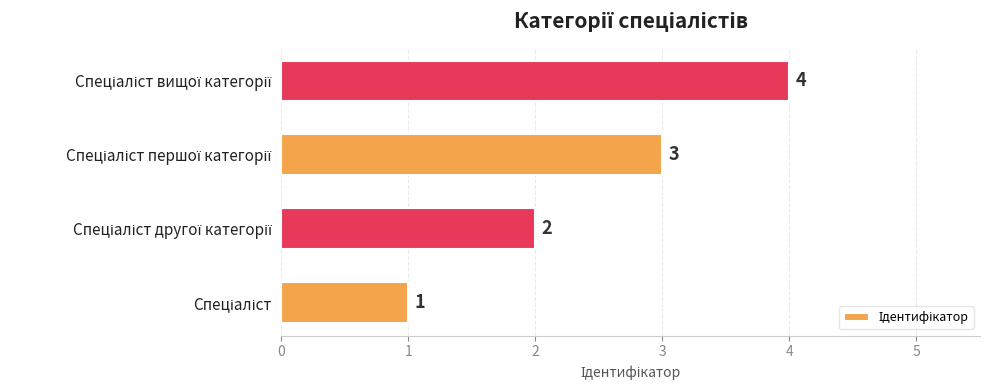

What is the sum of all values?

10